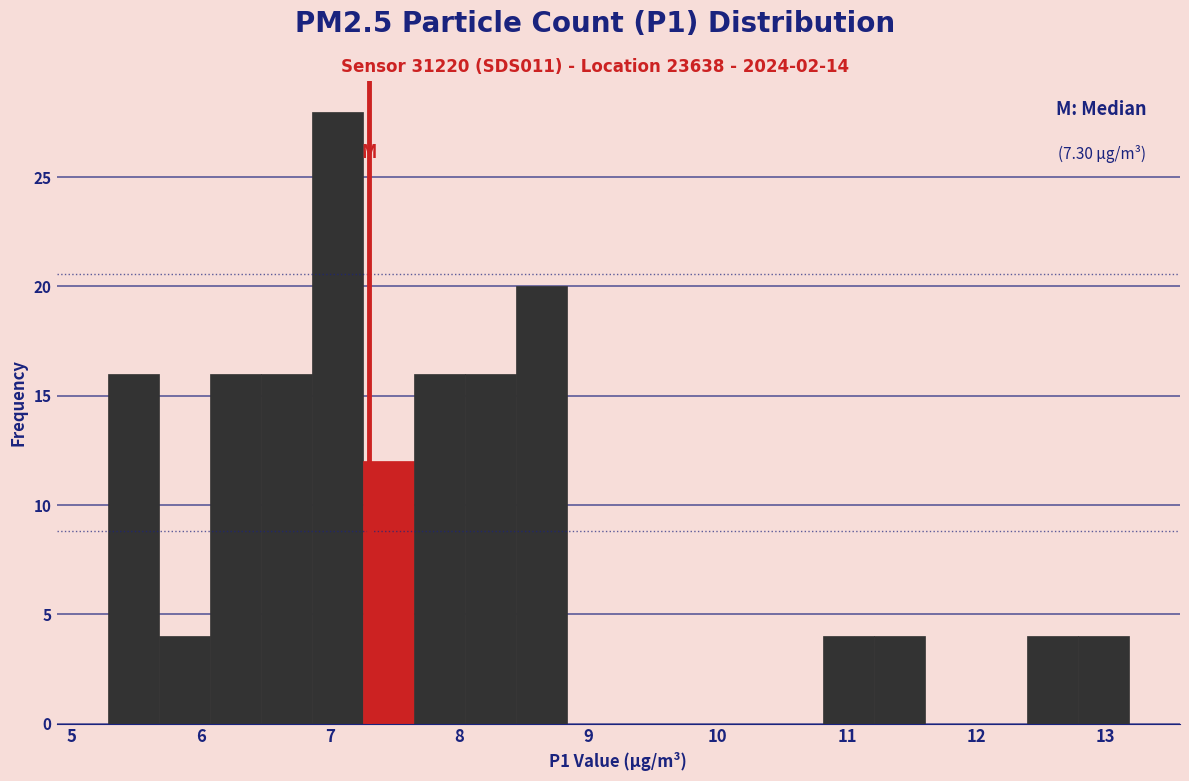

Read against the x-axis, roughly where is the centre of the tallest bar?

7.1